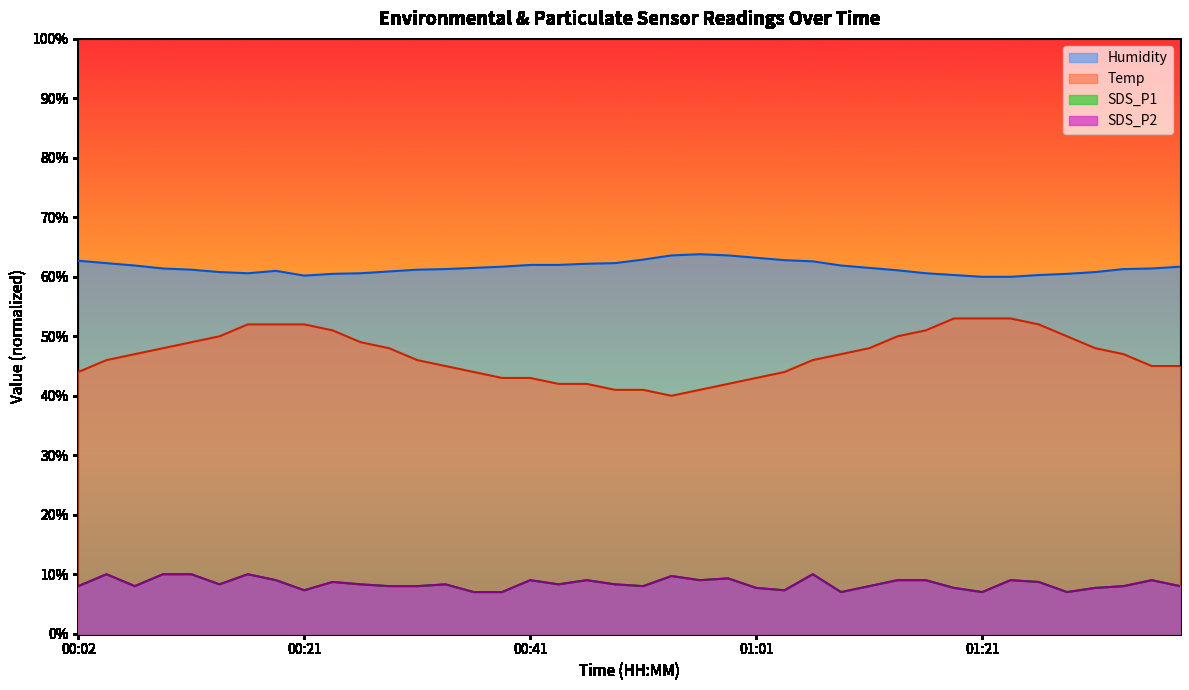

Rank the series by their maximum value, from lowest to highest.

SDS_P1, SDS_P2, Temp, Humidity